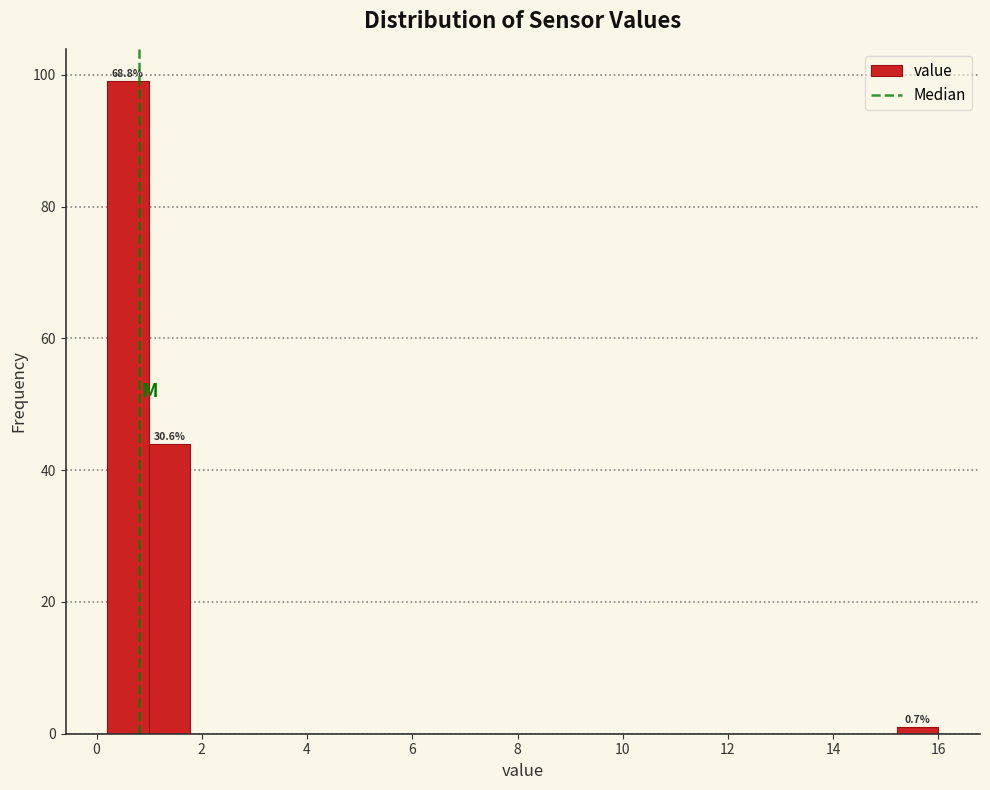

Around what value on the x-axis is the tallest bar? Give the approximate position of its centre, as read against the axis.

0.6